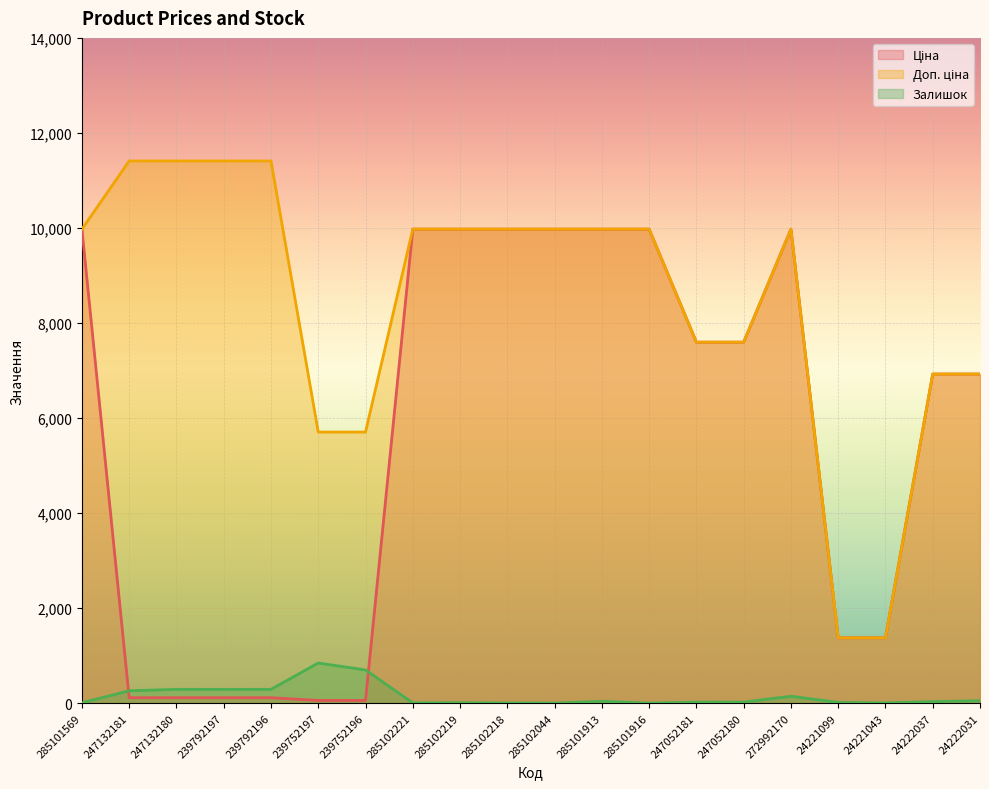

At which category does Залишок reach its first local valley?

239792197